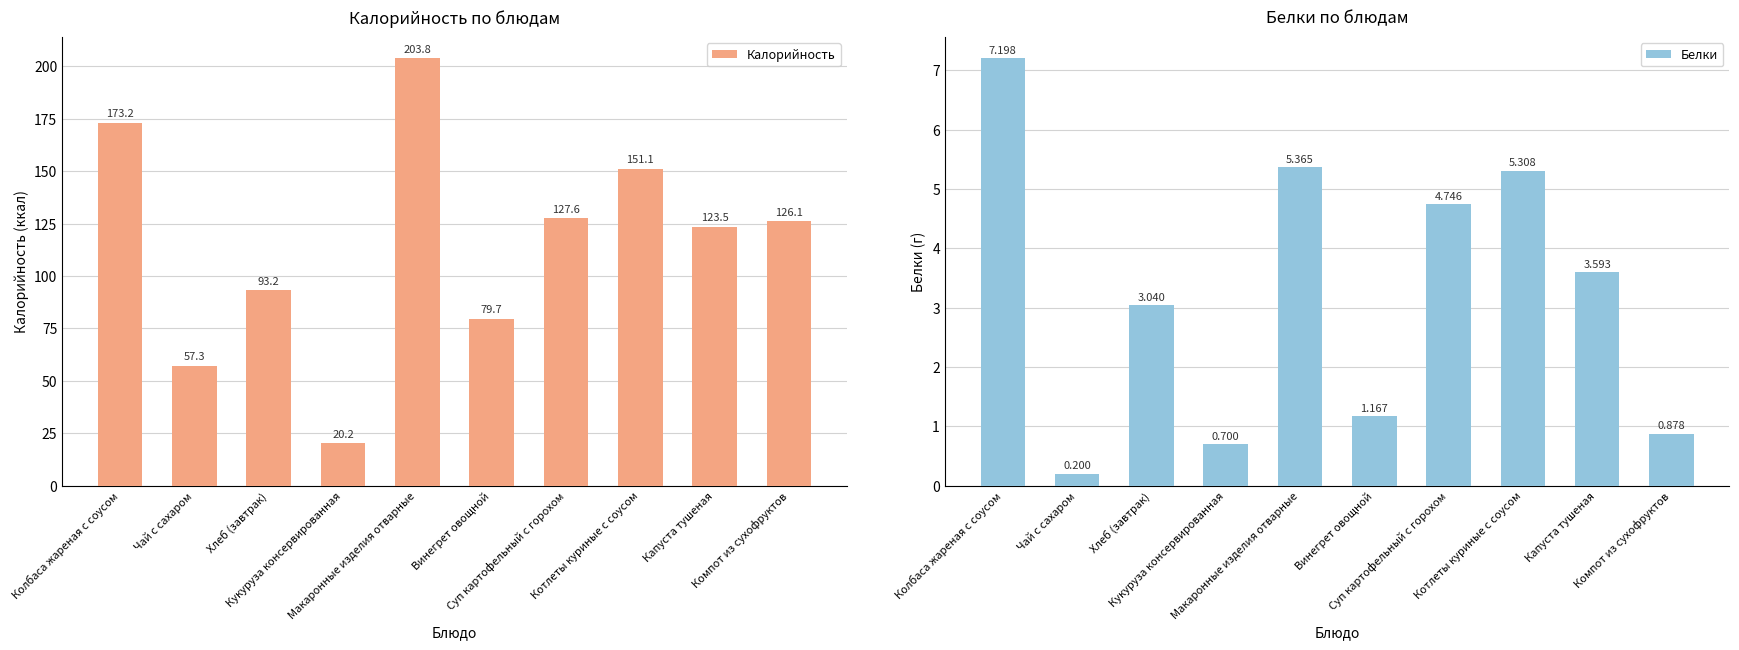

Is it true that Калорийность equals 20.2 at Кукуруза консервированная?

True